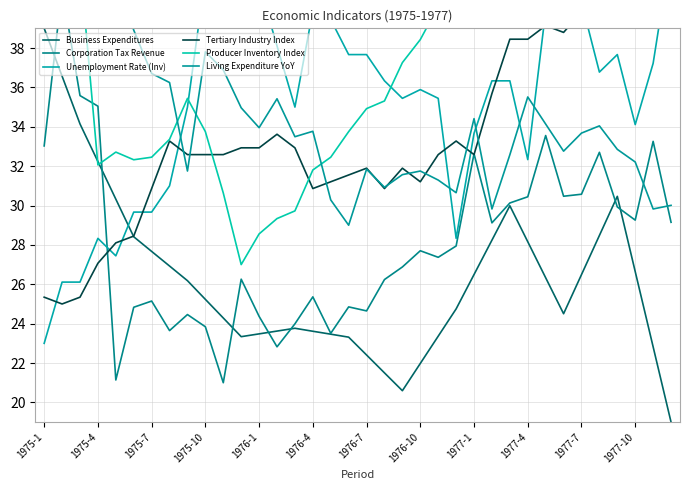

The value of Business Expenditures at 1976-10 is 22.0. True or false?

True